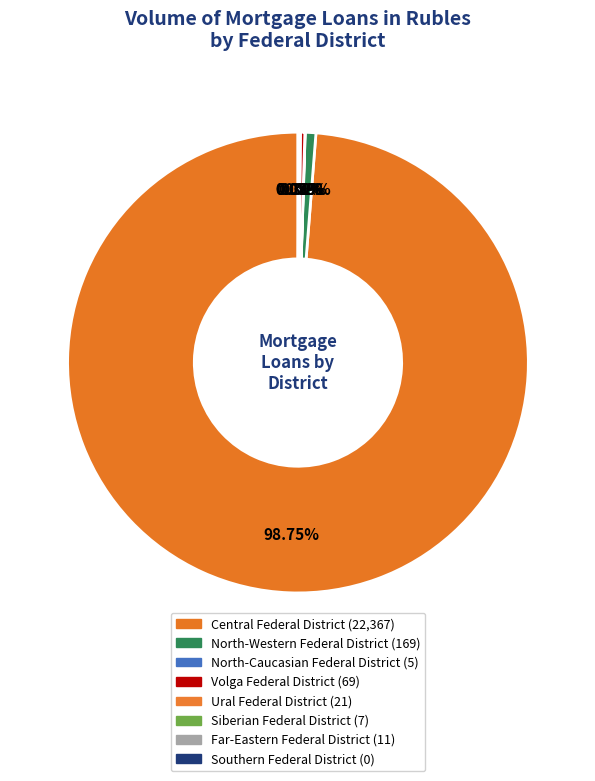

What is the largest slice in the pie chart?

Central Federal District